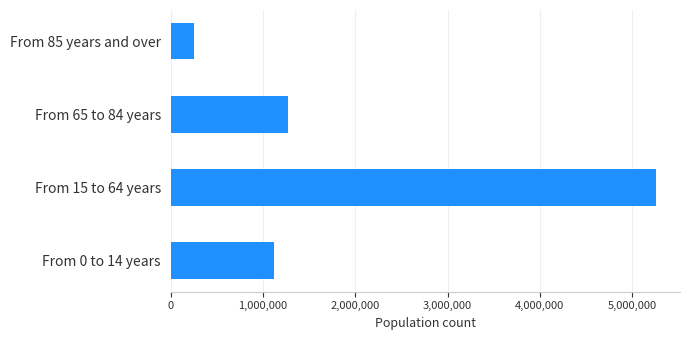

Where is the data nearest to the value 2756175?

From 65 to 84 years